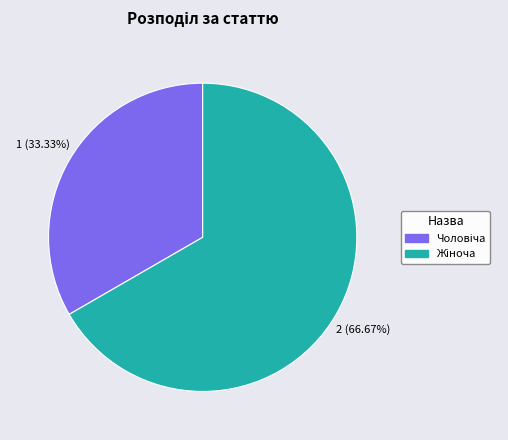

To the nearest percent, what is the average slice percentage?

50%